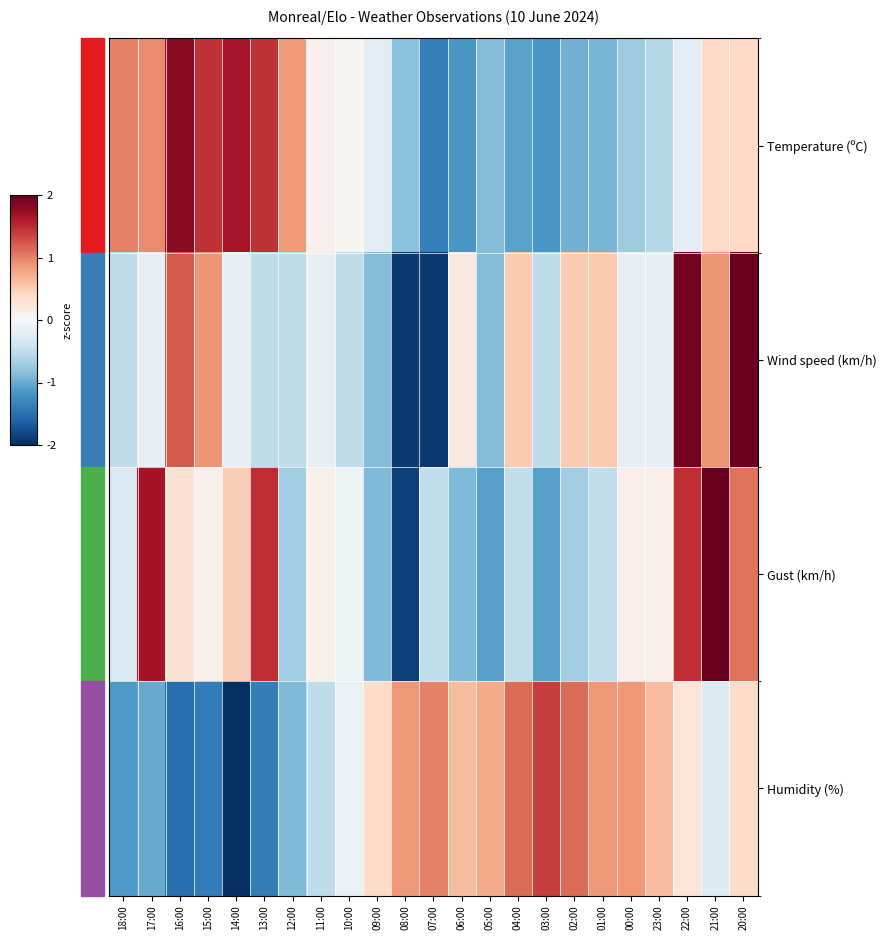

Reading left to right, what are all the values shown in this chart?

Temperature (ºC): 18:00=1.0	17:00=0.9	16:00=1.8	15:00=1.5	14:00=1.7	13:00=1.5	12:00=0.8	11:00=0.1	10:00=0.0	09:00=-0.2	08:00=-0.8	07:00=-1.4	06:00=-1.2	05:00=-0.9	04:00=-1.1	03:00=-1.2	02:00=-1.0	01:00=-0.9	00:00=-0.7	23:00=-0.6	22:00=-0.2	21:00=0.4	20:00=0.4
Wind speed (km/h): 18:00=-0.5	17:00=-0.2	16:00=1.2	15:00=0.9	14:00=-0.2	13:00=-0.5	12:00=-0.5	11:00=-0.2	10:00=-0.5	09:00=-0.9	08:00=-1.9	07:00=-1.9	06:00=0.2	05:00=-0.9	04:00=0.5	03:00=-0.5	02:00=0.5	01:00=0.5	00:00=-0.2	23:00=-0.2	22:00=1.9	21:00=0.9	20:00=2.3
Gust (km/h): 18:00=-0.3	17:00=1.7	16:00=0.3	15:00=0.1	14:00=0.5	13:00=1.5	12:00=-0.7	11:00=0.1	10:00=-0.1	09:00=-0.9	08:00=-1.9	07:00=-0.5	06:00=-0.9	05:00=-1.1	04:00=-0.5	03:00=-1.1	02:00=-0.7	01:00=-0.5	00:00=0.1	23:00=0.1	22:00=1.5	21:00=2.3	20:00=1.1
Humidity (%): 18:00=-1.1	17:00=-1.0	16:00=-1.5	15:00=-1.4	14:00=-2.0	13:00=-1.4	12:00=-0.9	11:00=-0.5	10:00=-0.1	09:00=0.4	08:00=0.9	07:00=1.0	06:00=0.6	05:00=0.7	04:00=1.1	03:00=1.4	02:00=1.1	01:00=0.9	00:00=0.9	23:00=0.6	22:00=0.2	21:00=-0.3	20:00=0.4